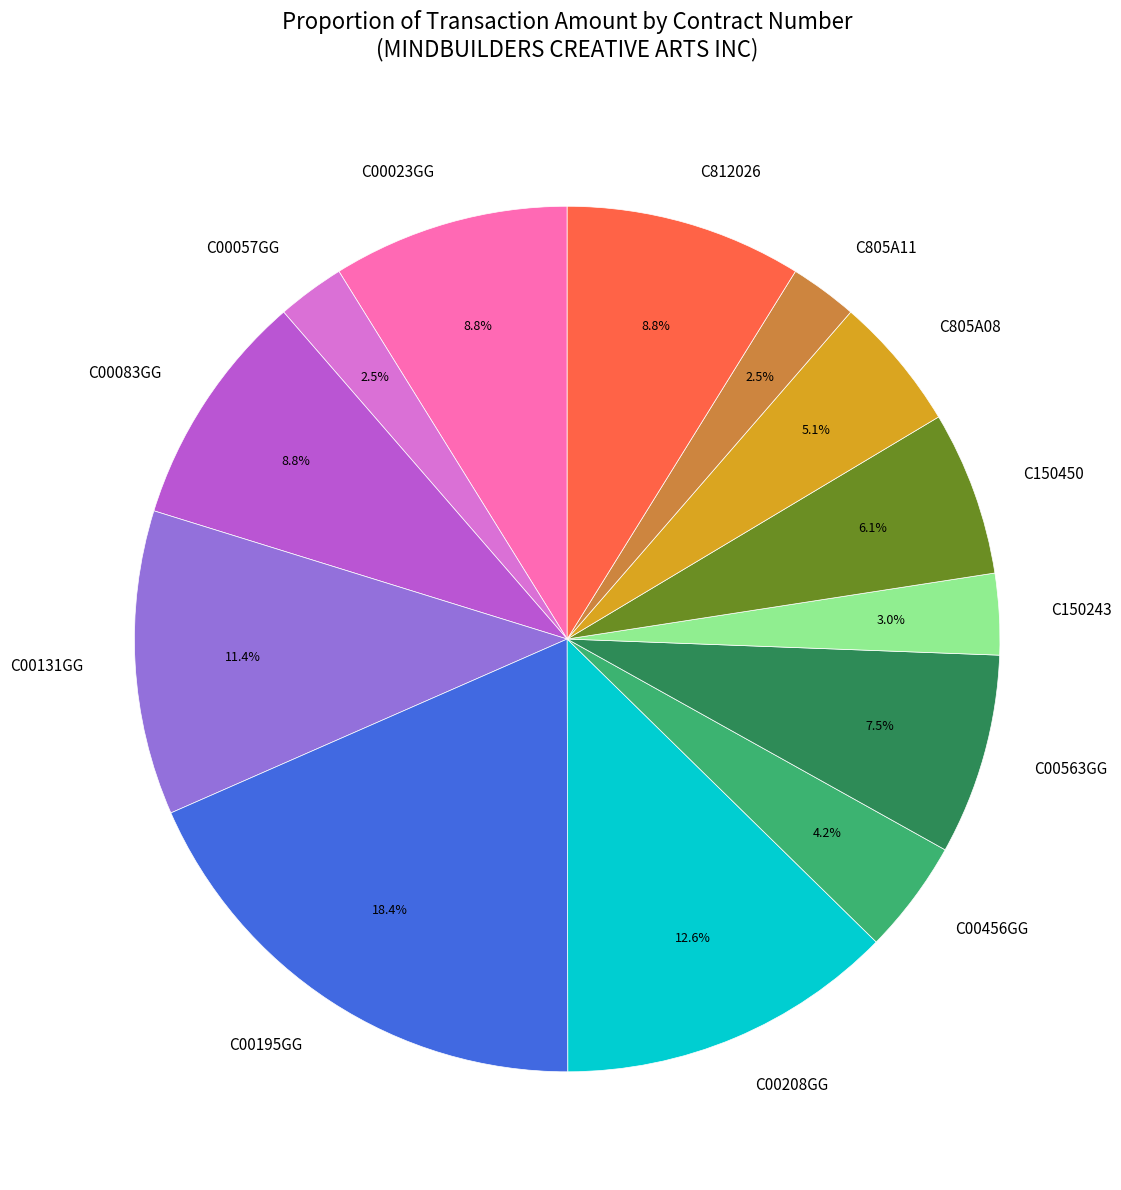

Which category has the biggest portion of the pie?

C00195GG